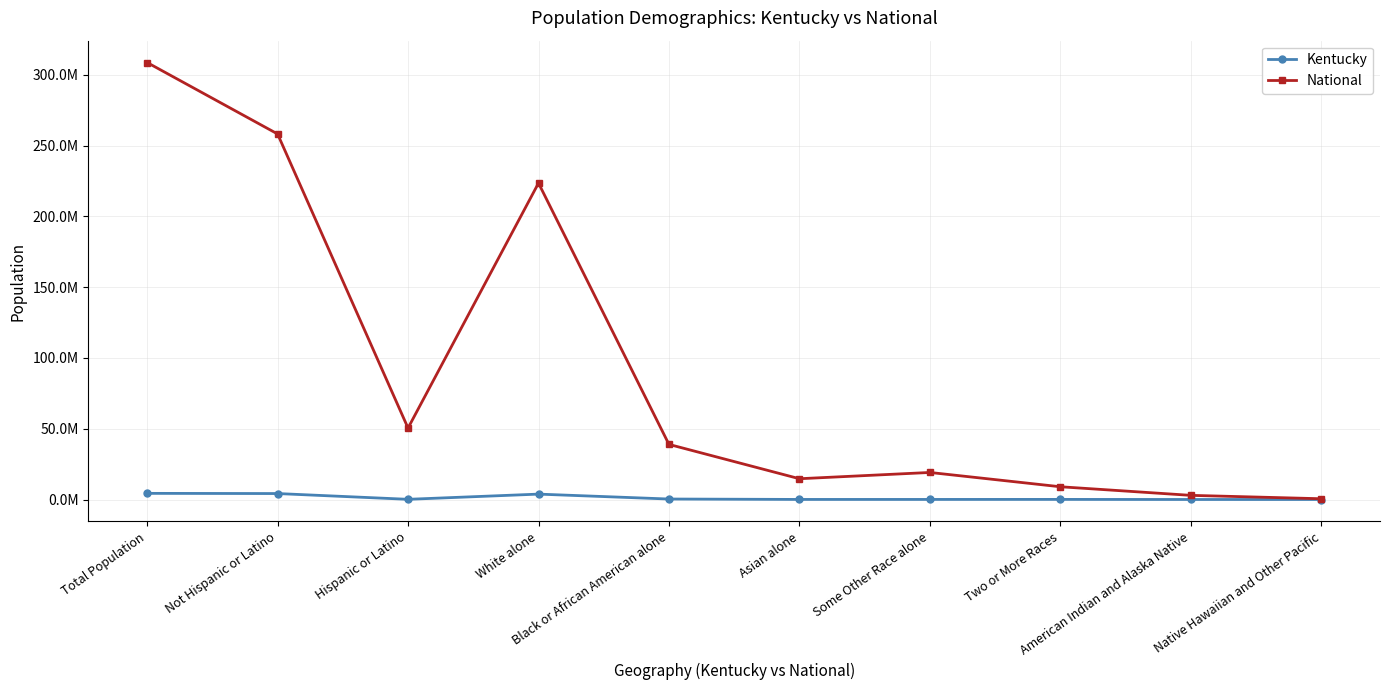

Does the chart have visible grid lines?

Yes